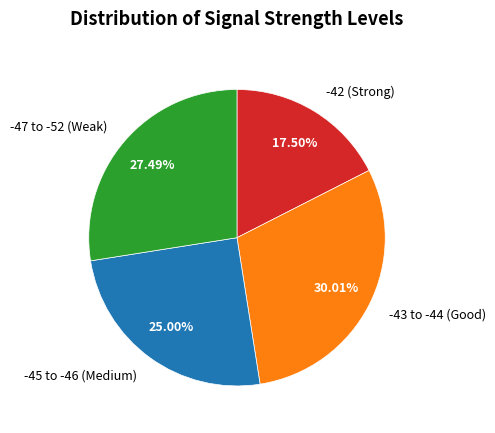

Between -42 (Strong) and -45 to -46 (Medium), which is larger?

-45 to -46 (Medium)